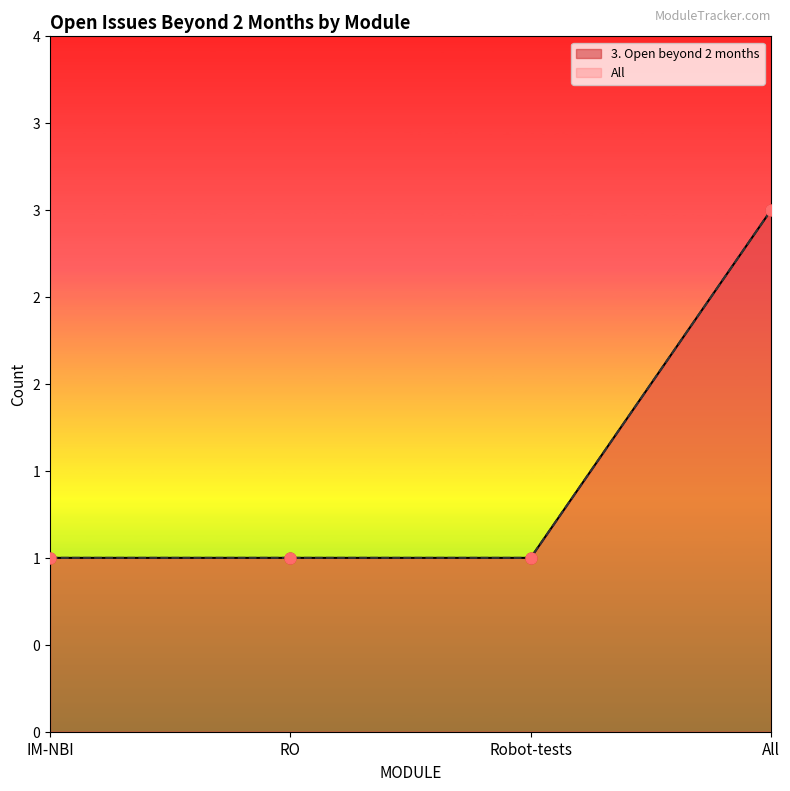

What are all the series names shown in the legend?

3. Open beyond 2 months, All